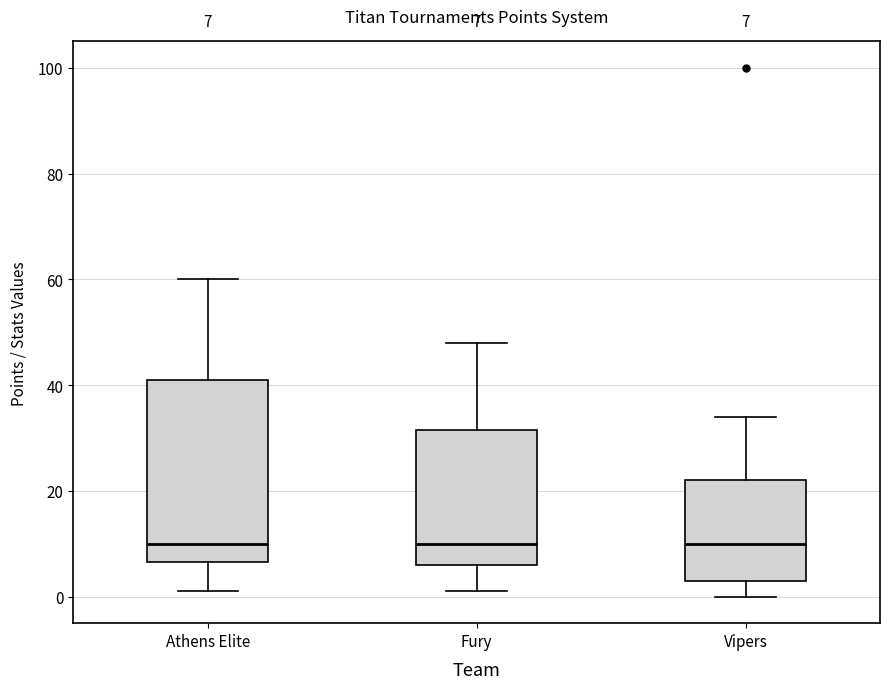

Comparing the boxes themselves (not the whiskers), which one is the tallest?

Athens Elite